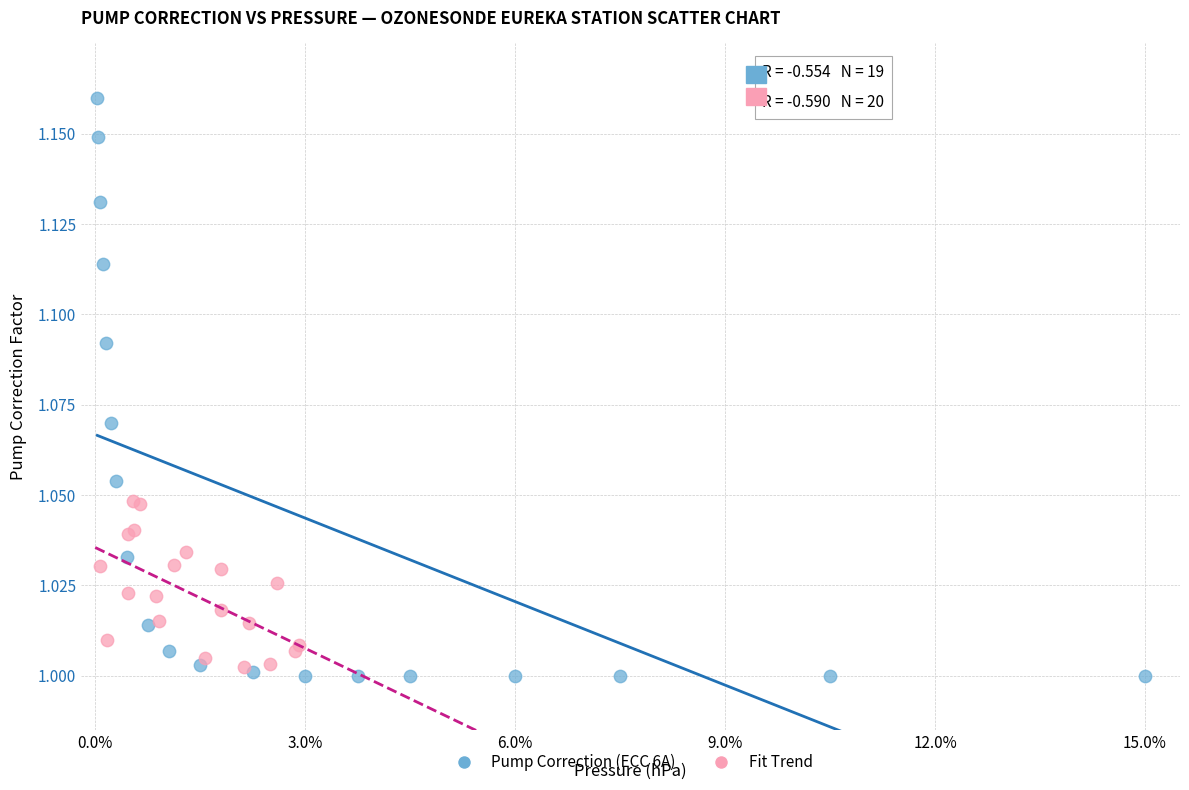

Which series contains the highest Y value?

Pump Correction (ECC 6A)